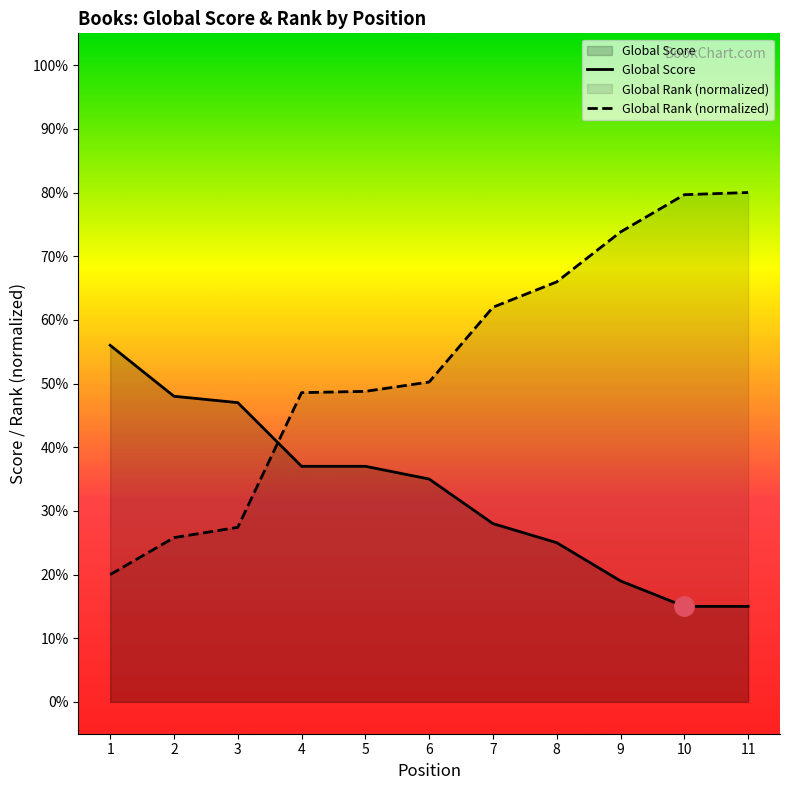

What is the difference between the second highest and second lowest values in the Global Score series?

33.0